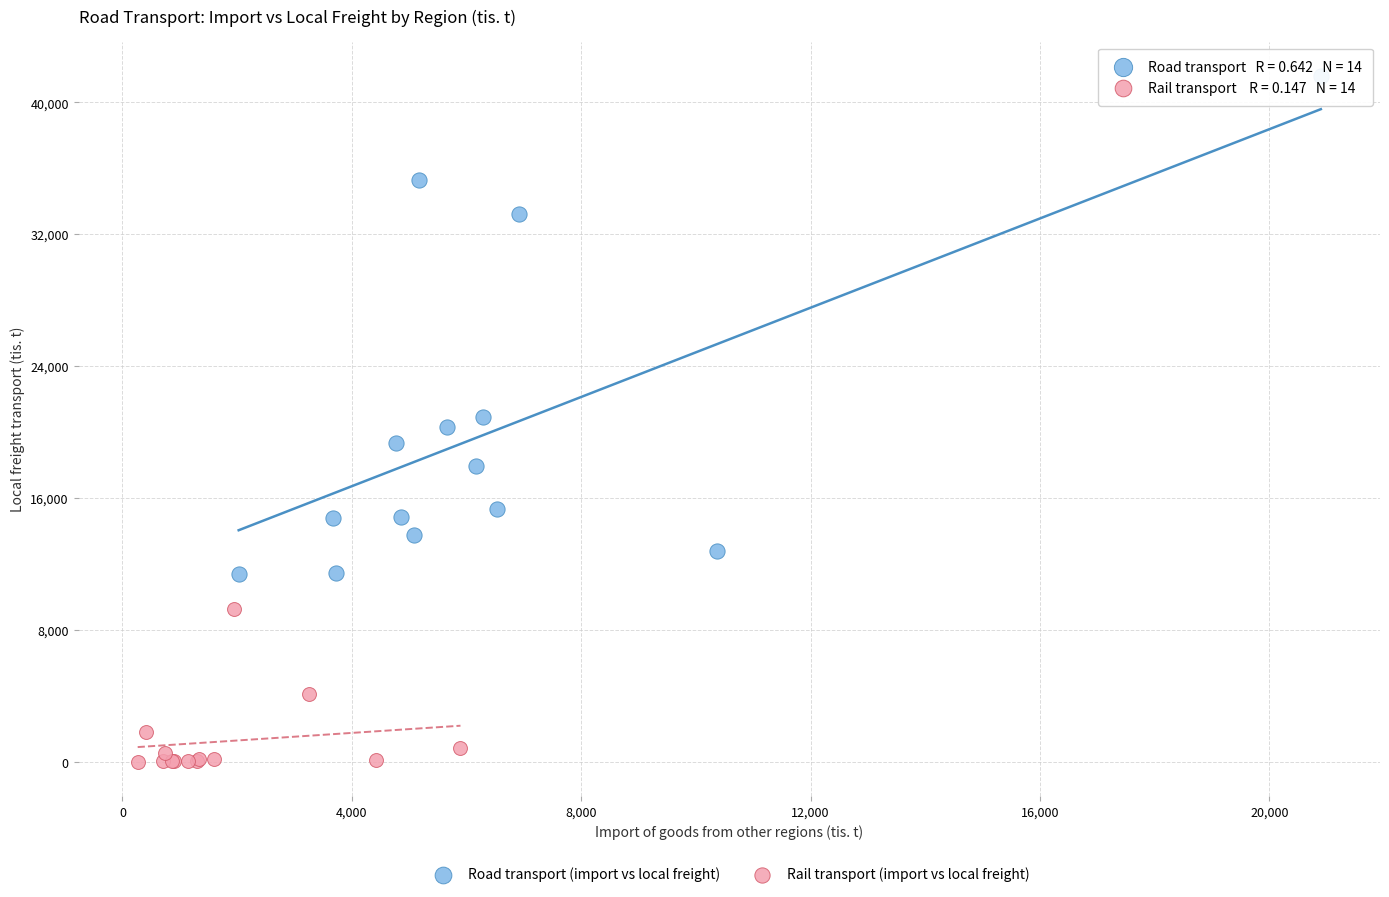

Which series contains the lowest Y value?

Rail transport (import vs local freight)